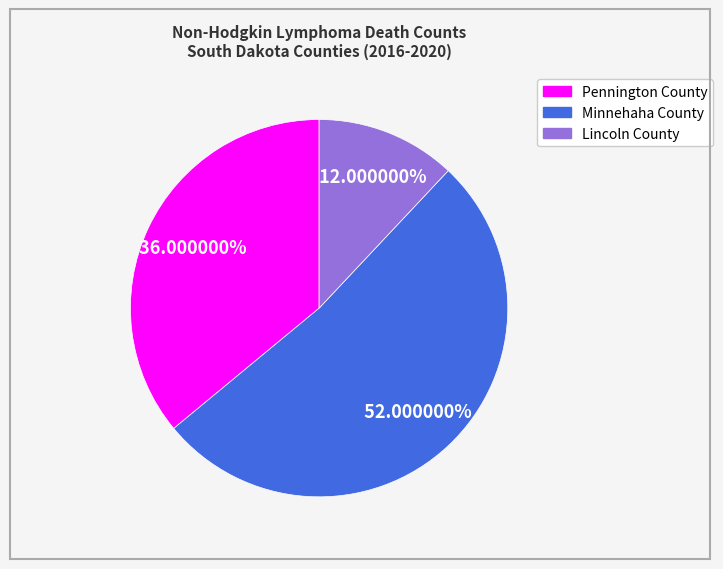

Which category has the smallest portion of the pie?

Lincoln County